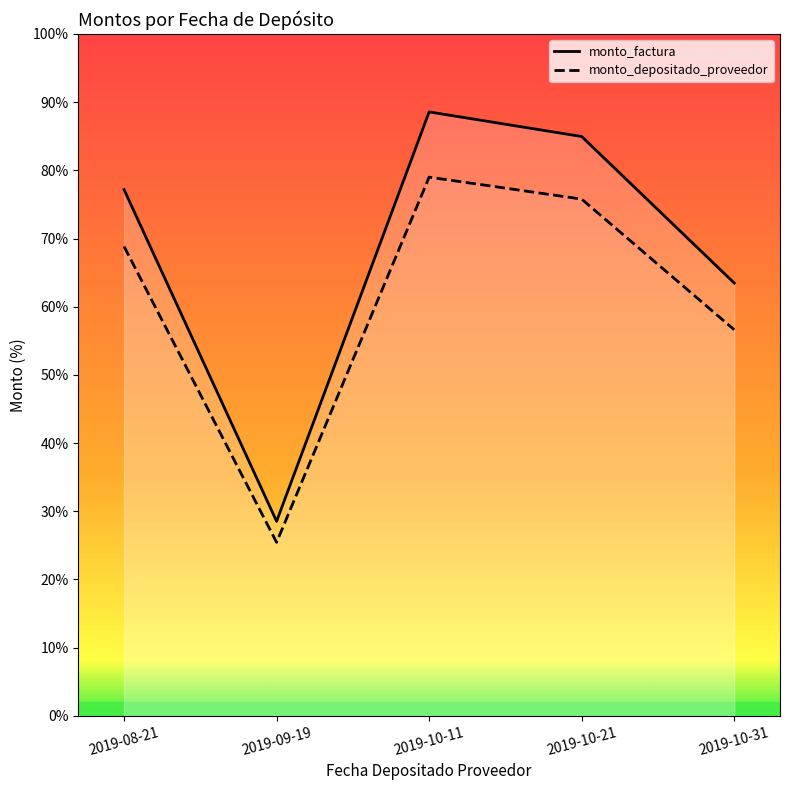

In monto_depositado_proveedor, how many points are lower than both neighbors (excluding endpoints)?

1